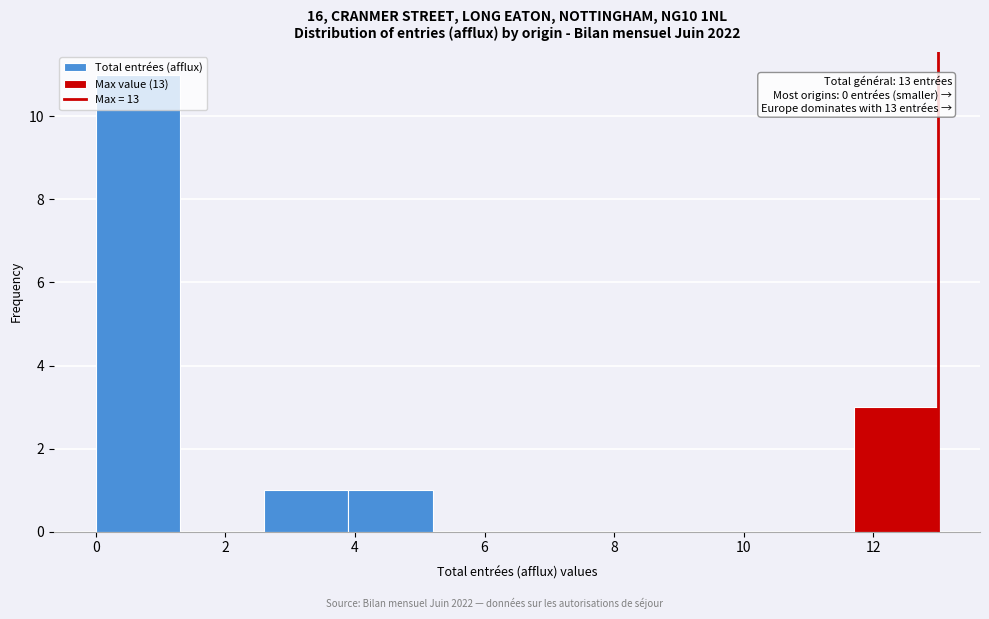

Which range on the x-axis has the tallest bar?

0.0 to 1.3